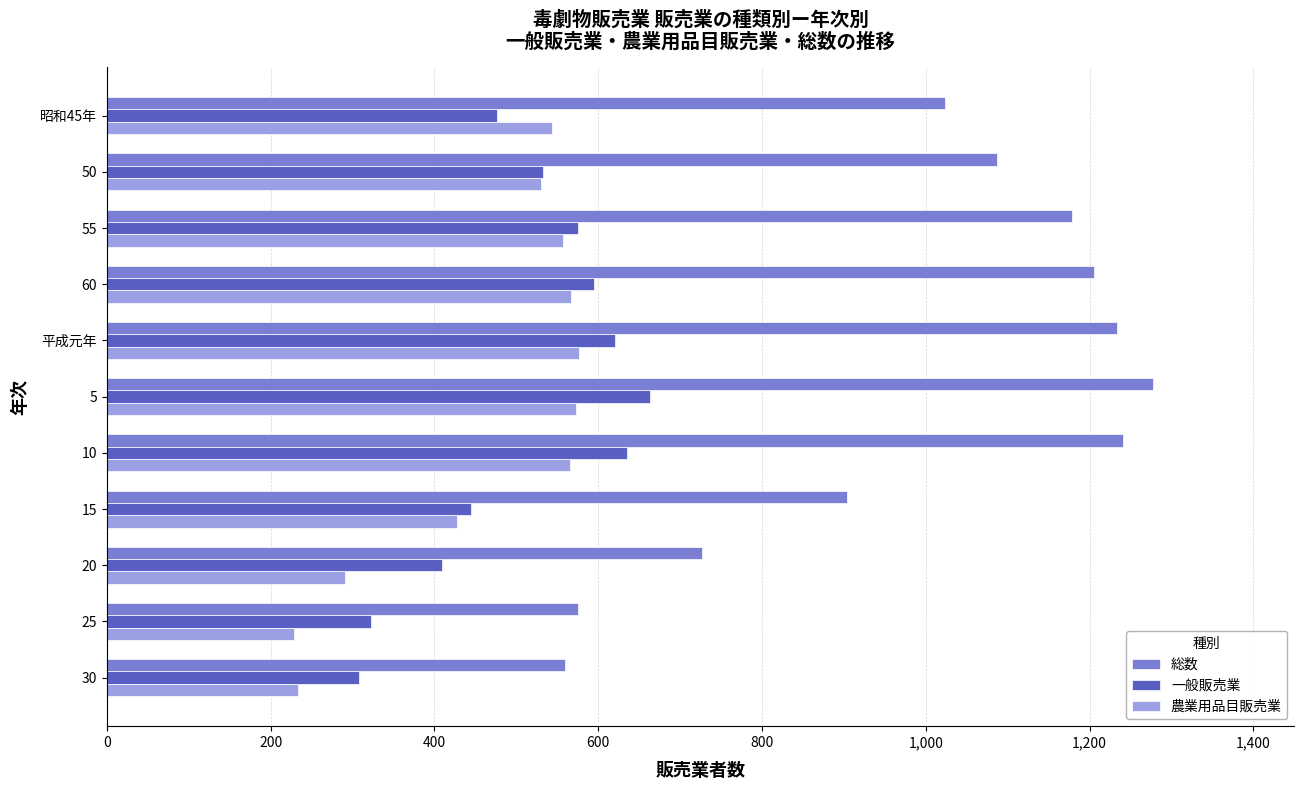

What is the sum of all 農業用品目販売業 values?

5093